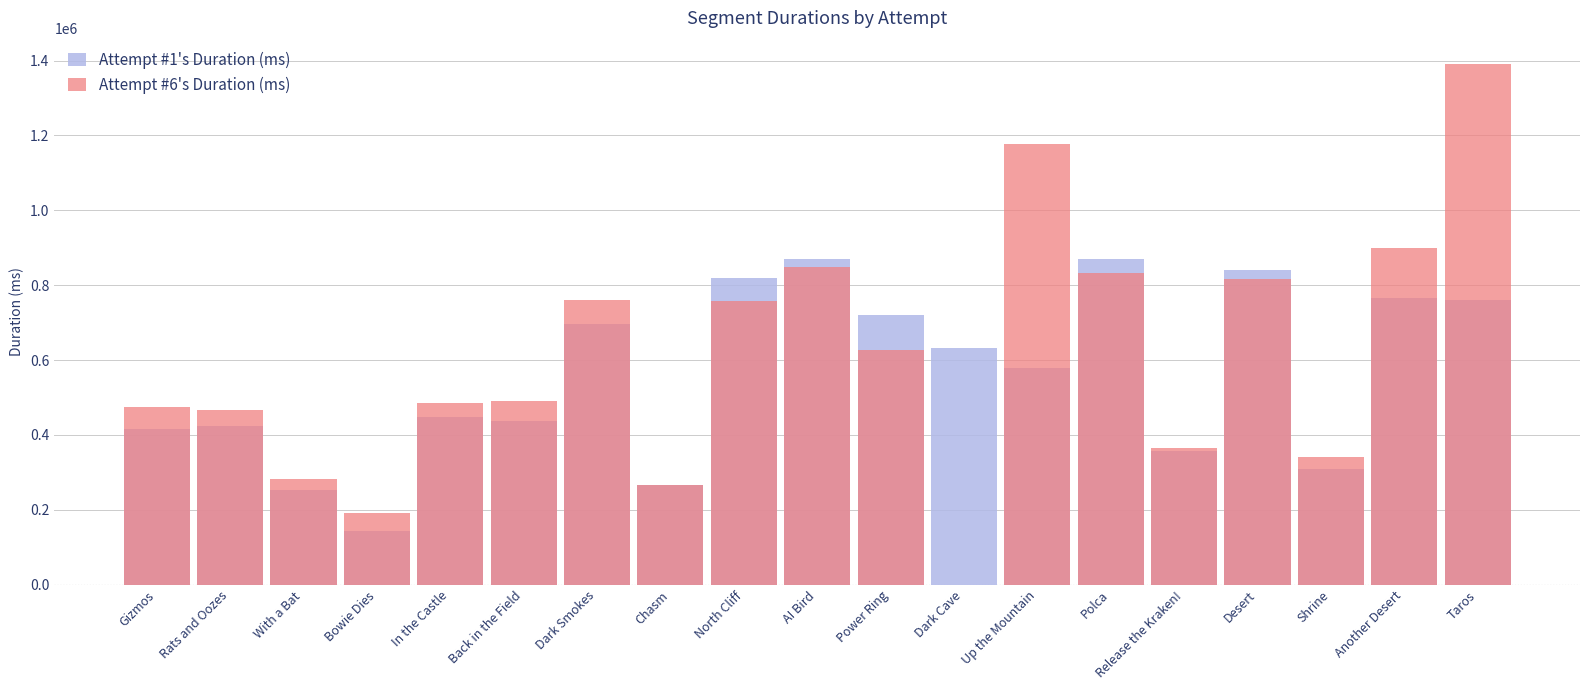

What is the total value across all series at Another Desert?

1664417